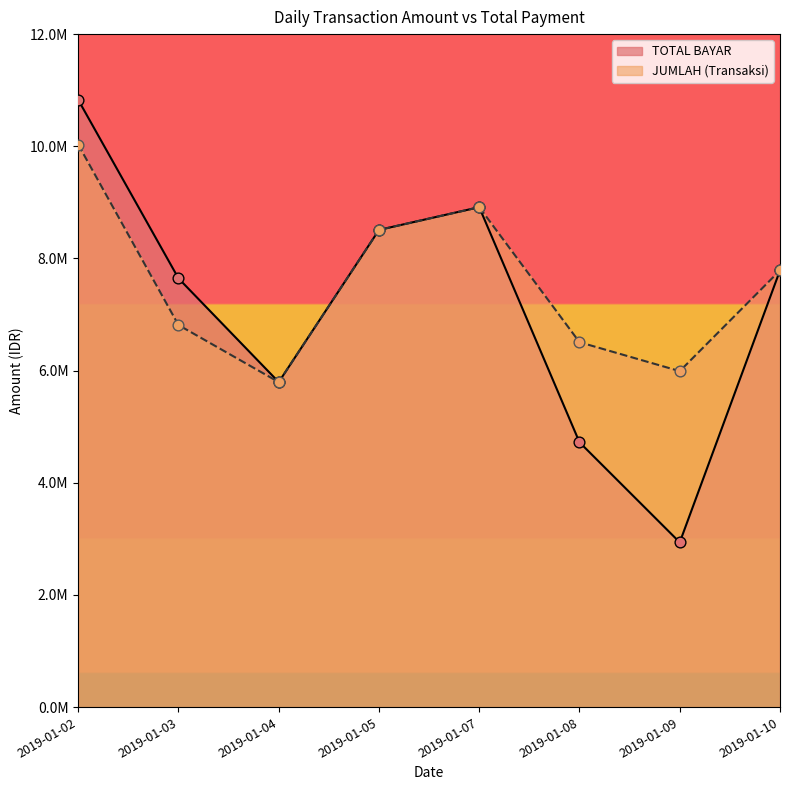

Is the value of JUMLAH (Transaksi) at 2019-01-05 greater than the value of TOTAL BAYAR at 2019-01-05?

No